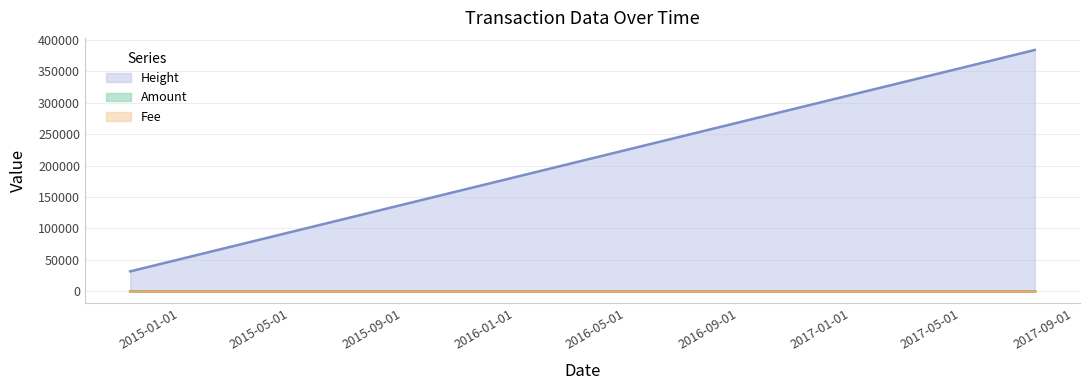

What is the value of the Amount point at the 1st from the left?

8